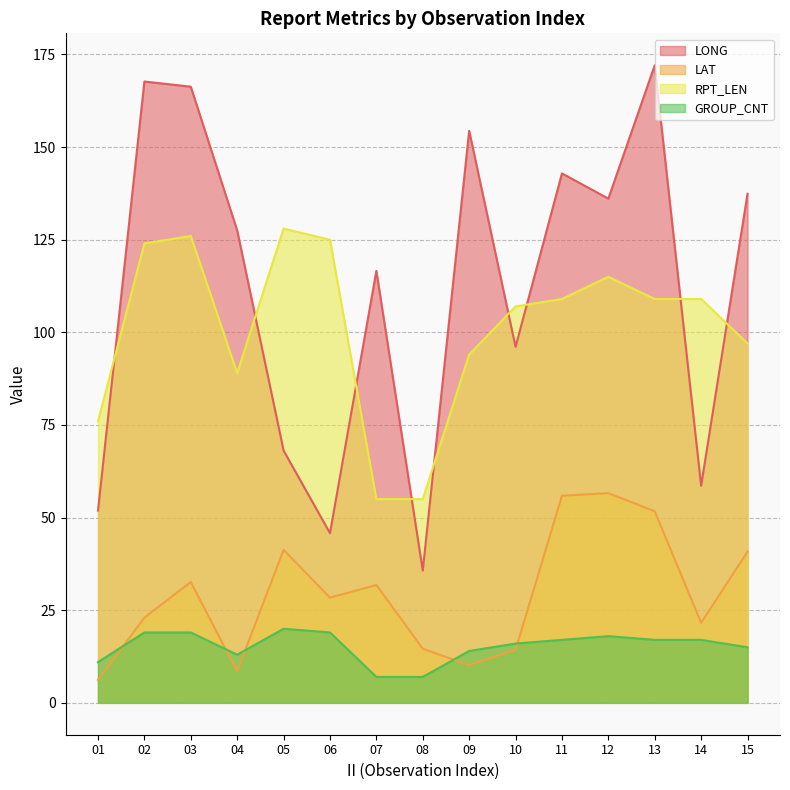

Which category has the lowest value in the LAT series?

01